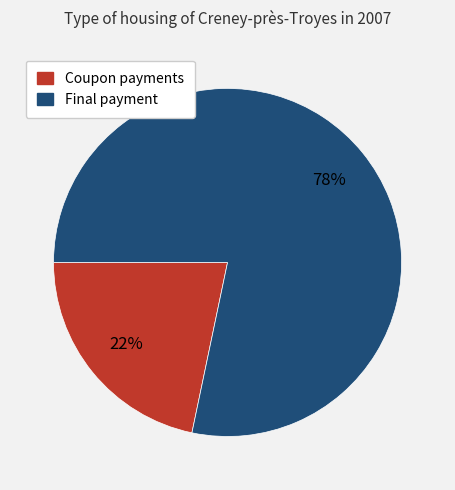

How many segments does this pie chart have?

2